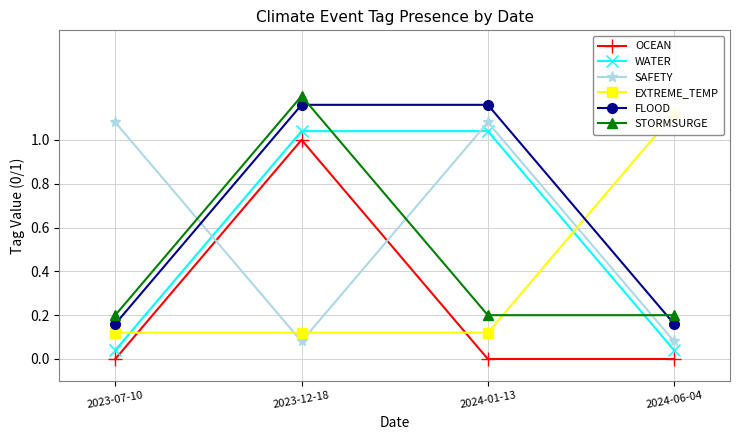

At how many categories does at least one series exceed 0?

4